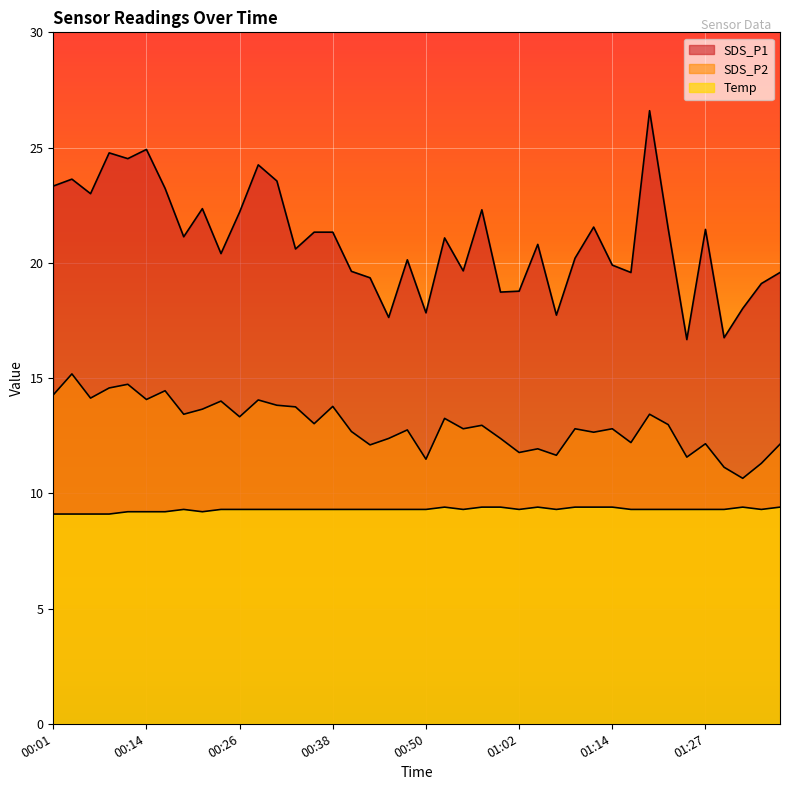

Reading left to right, transcribe all the data shown in this chart.

SDS_P1: 00:01=23.3	00:04=23.6	00:06=23.0	00:09=24.8	00:11=24.5	00:14=24.9	00:16=23.2	00:18=21.1	00:21=22.4	00:23=20.4	00:26=22.2	00:28=24.2	00:31=23.6	00:33=20.6	00:35=21.3	00:38=21.3	00:40=19.6	00:43=19.4	00:45=17.6	00:48=20.1	00:50=17.8	00:52=21.1	00:55=19.6	00:57=22.3	01:00=18.7	01:02=18.8	01:05=20.8	01:07=17.7	01:10=20.2	01:12=21.6	01:14=19.9	01:17=19.6	01:19=26.6	01:22=21.5	01:24=16.7	01:27=21.4	01:29=16.8	01:32=18.0	01:34=19.1	01:37=19.6
SDS_P2: 00:01=14.3	00:04=15.2	00:06=14.1	00:09=14.6	00:11=14.7	00:14=14.1	00:16=14.4	00:18=13.4	00:21=13.7	00:23=14.0	00:26=13.3	00:28=14.1	00:31=13.8	00:33=13.8	00:35=13.0	00:38=13.8	00:40=12.7	00:43=12.1	00:45=12.4	00:48=12.8	00:50=11.5	00:52=13.2	00:55=12.8	00:57=12.9	01:00=12.4	01:02=11.8	01:05=11.9	01:07=11.7	01:10=12.8	01:12=12.7	01:14=12.8	01:17=12.2	01:19=13.4	01:22=13.0	01:24=11.6	01:27=12.2	01:29=11.1	01:32=10.7	01:34=11.3	01:37=12.1
Temp: 00:01=9.1	00:04=9.1	00:06=9.1	00:09=9.1	00:11=9.2	00:14=9.2	00:16=9.2	00:18=9.3	00:21=9.2	00:23=9.3	00:26=9.3	00:28=9.3	00:31=9.3	00:33=9.3	00:35=9.3	00:38=9.3	00:40=9.3	00:43=9.3	00:45=9.3	00:48=9.3	00:50=9.3	00:52=9.4	00:55=9.3	00:57=9.4	01:00=9.4	01:02=9.3	01:05=9.4	01:07=9.3	01:10=9.4	01:12=9.4	01:14=9.4	01:17=9.3	01:19=9.3	01:22=9.3	01:24=9.3	01:27=9.3	01:29=9.3	01:32=9.4	01:34=9.3	01:37=9.4